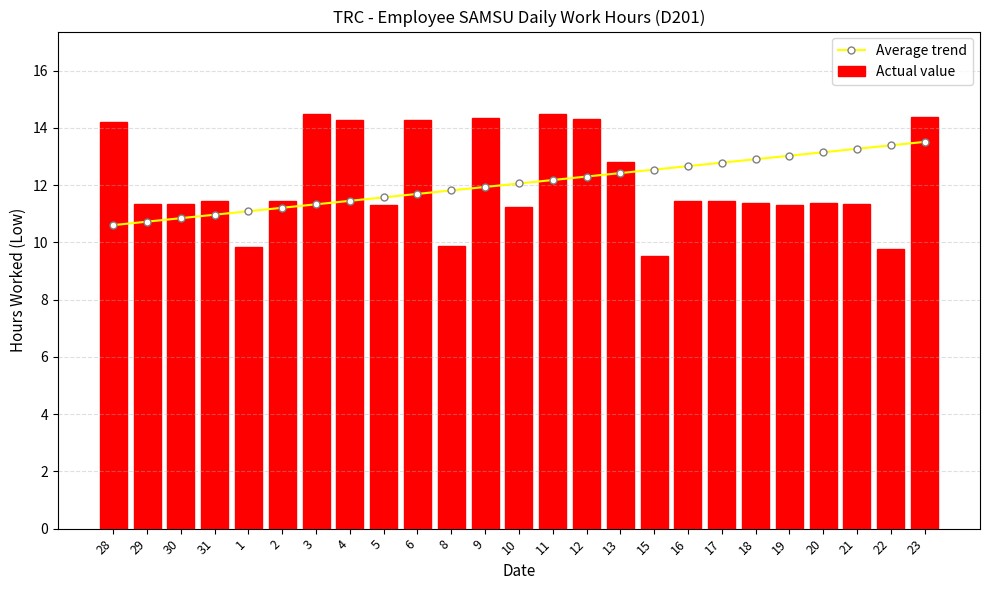

Is the value of Actual value at 30 greater than the value of Average trend at 5?

No